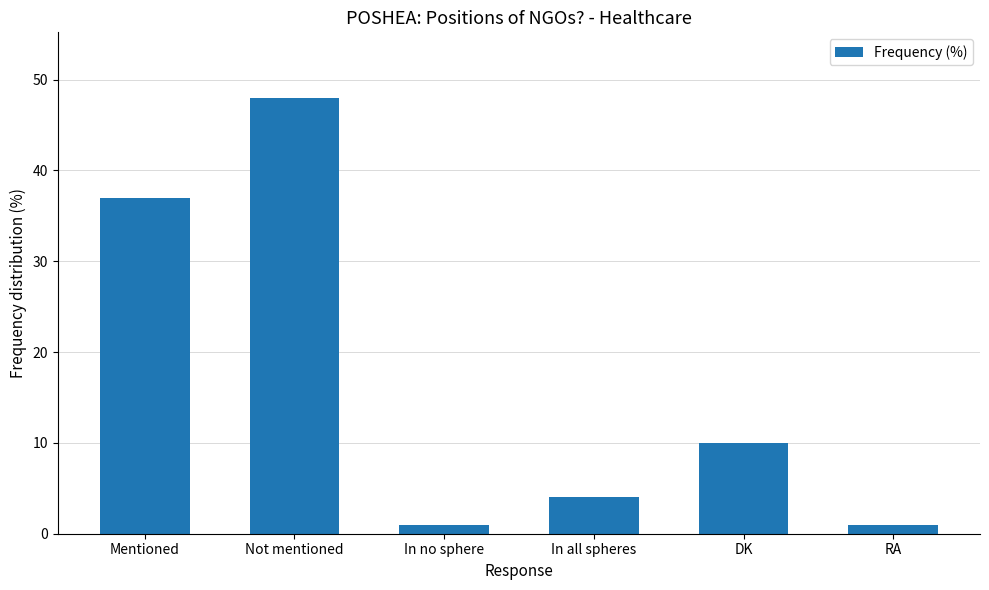

What is the value of the 3rd bar from the left?

1